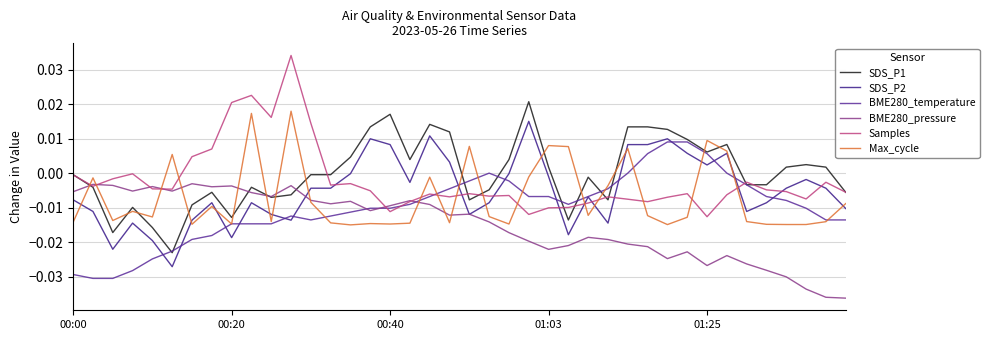

List the series in order of their peak value, lowest first.

BME280_pressure, BME280_temperature, SDS_P2, Max_cycle, SDS_P1, Samples